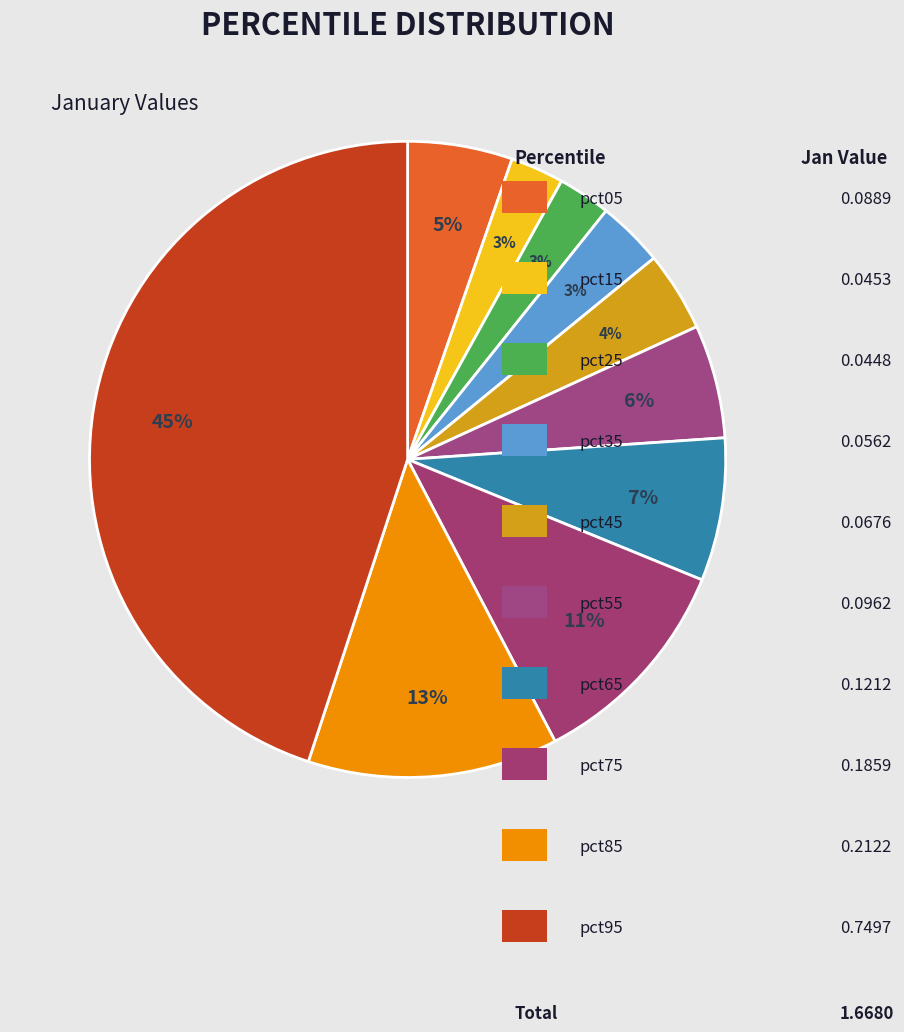

To the nearest percent, what is the average slice percentage?

10%